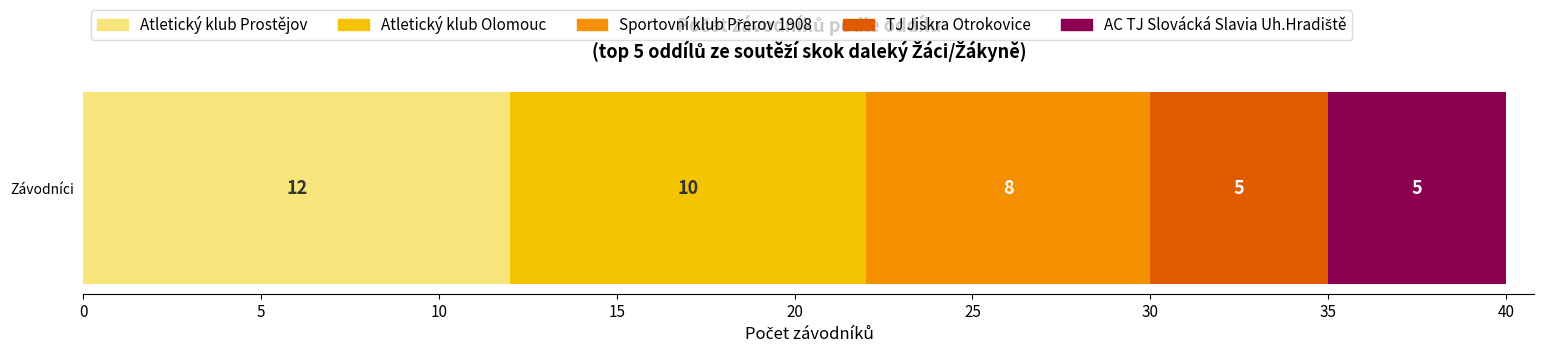

The value of Atletický klub Prostějov at Závodníci is 12. True or false?

True